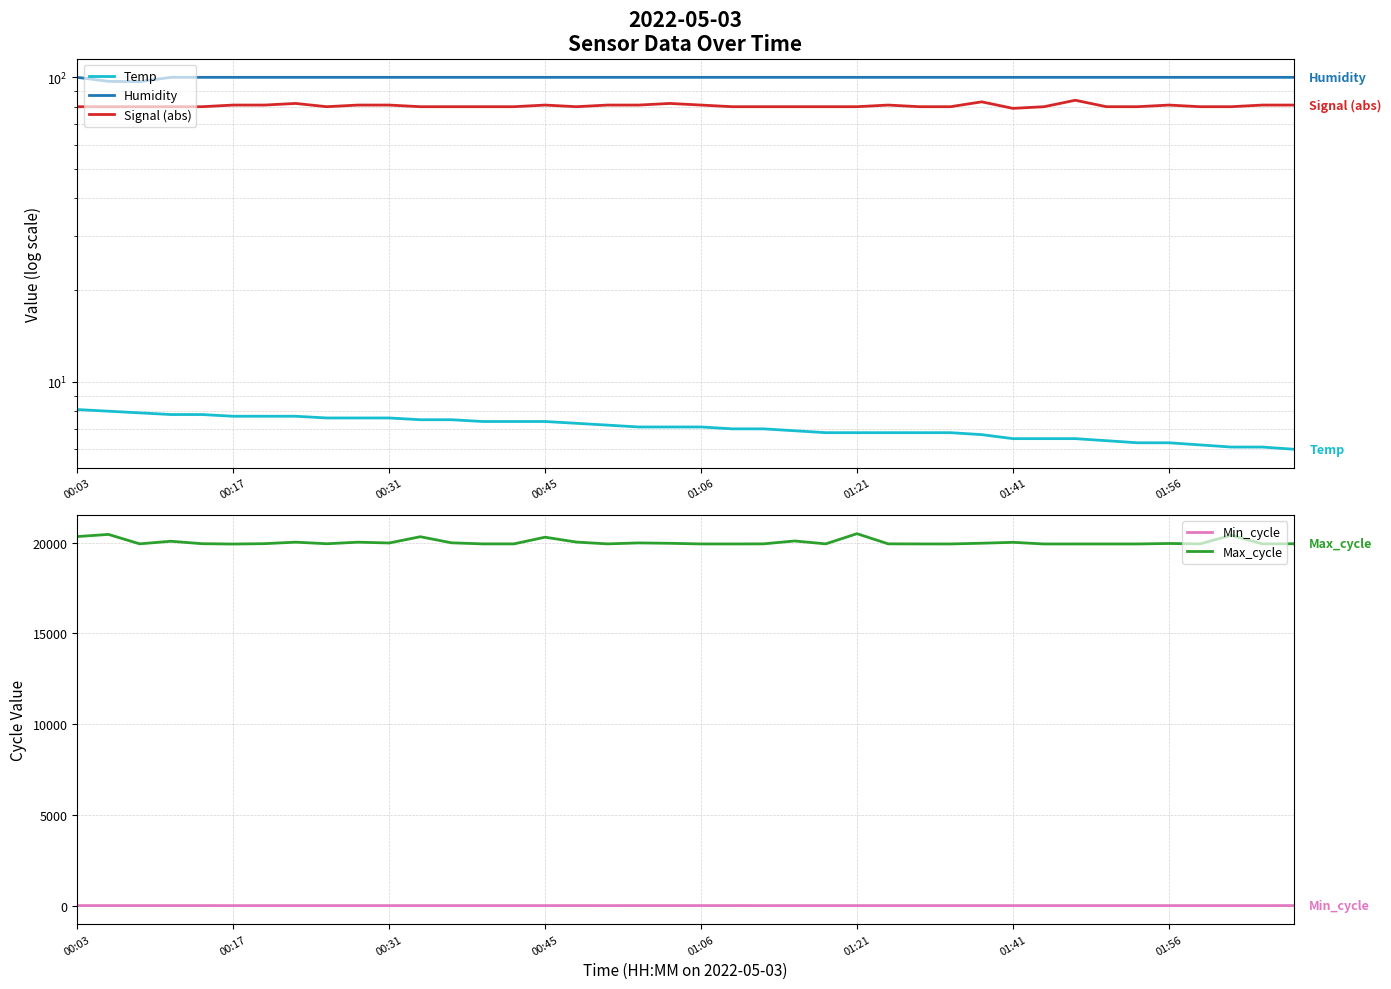

Does the chart have visible grid lines?

Yes